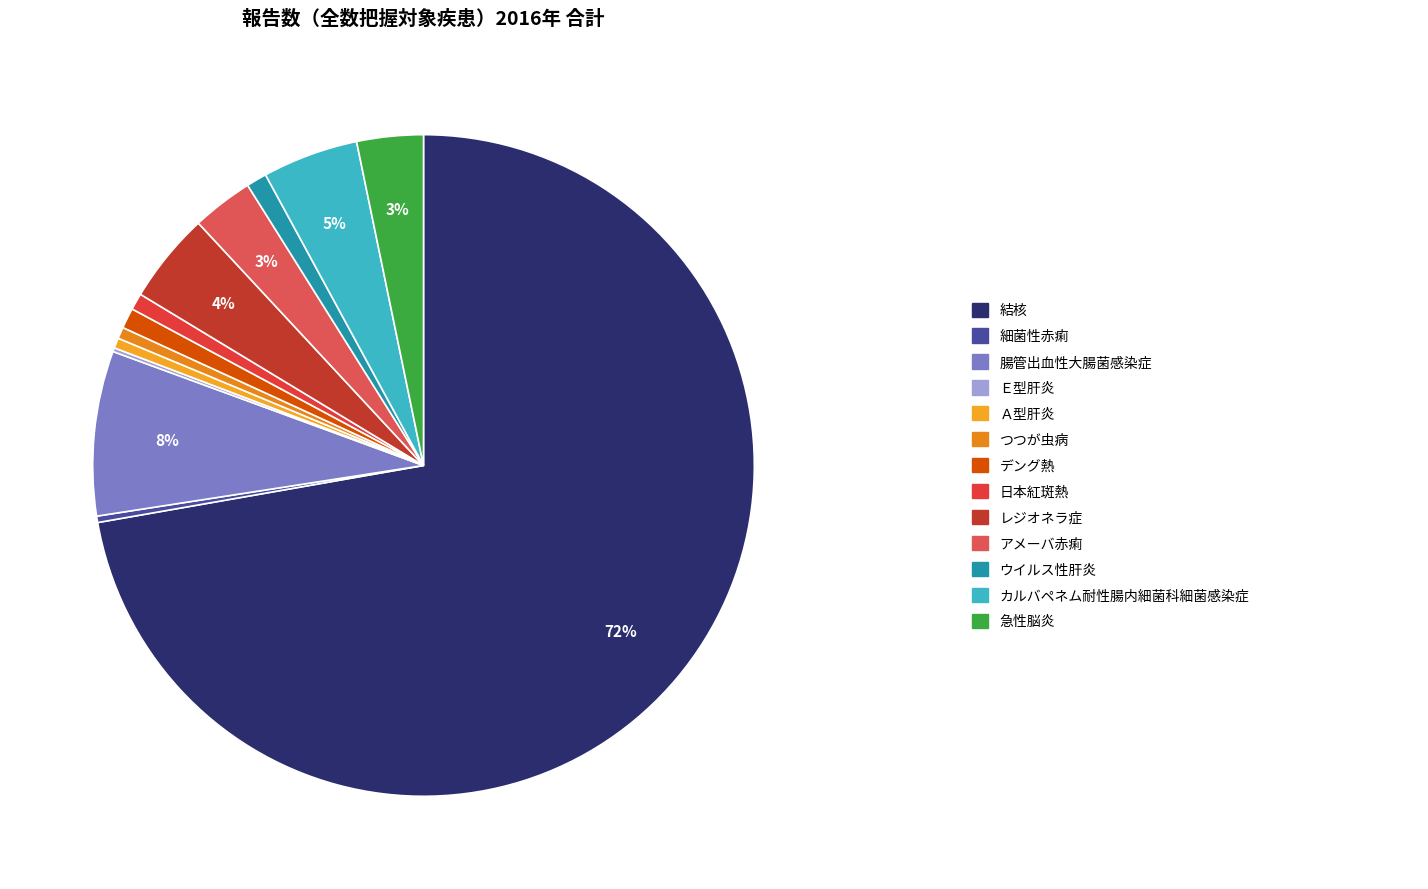

To the nearest percent, what is the average slice percentage?

8%